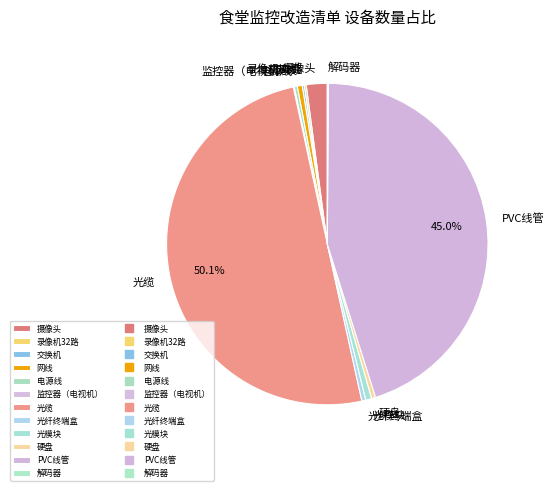

Does 硬盘 represent more than half of the total?

No